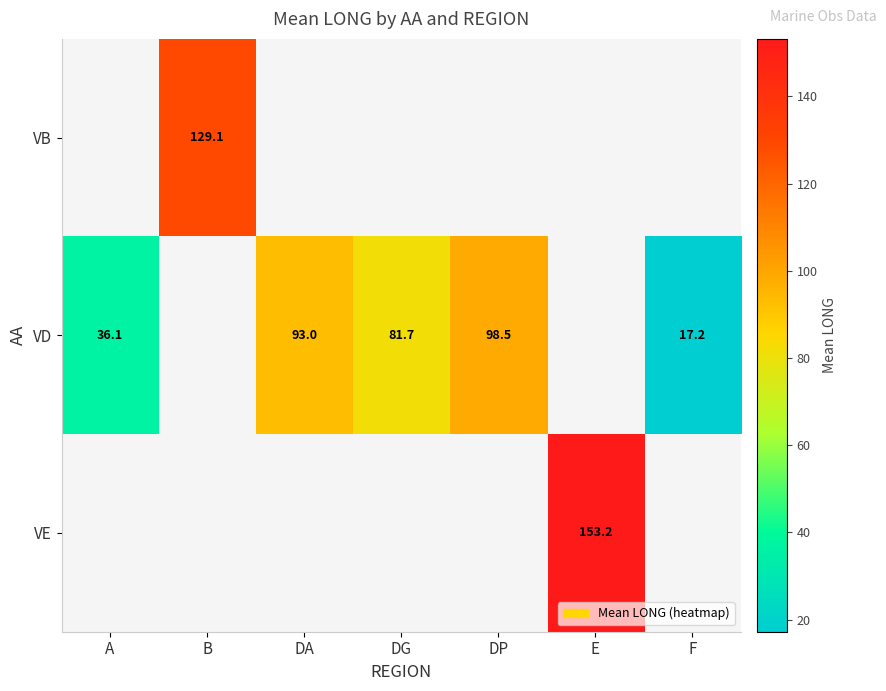

The VD series shows 15.3 at A. True or false?

False